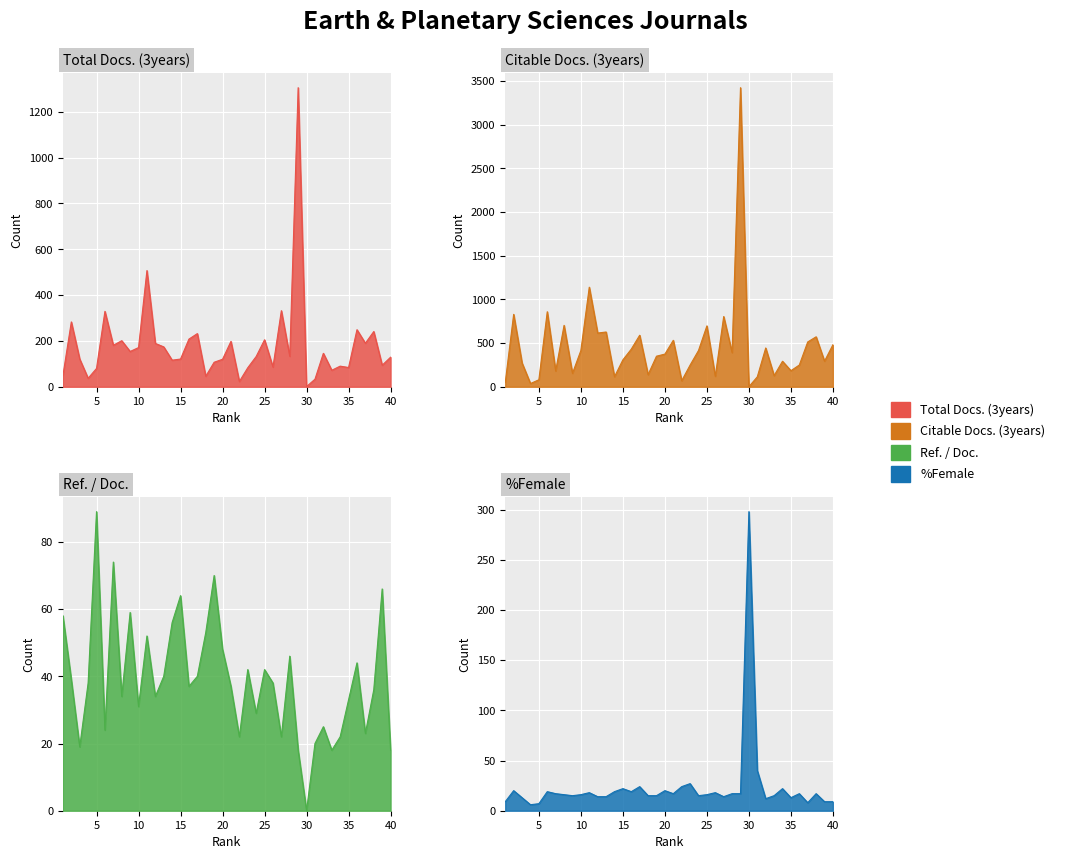

Which category has the highest value in the Citable Docs. (3years) series?

29